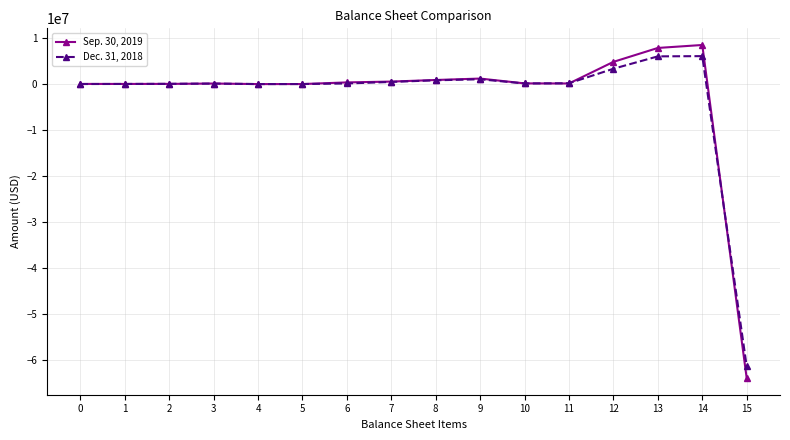

What is the sum of the Dec. 31, 2018 values at 1 and 8?

867151